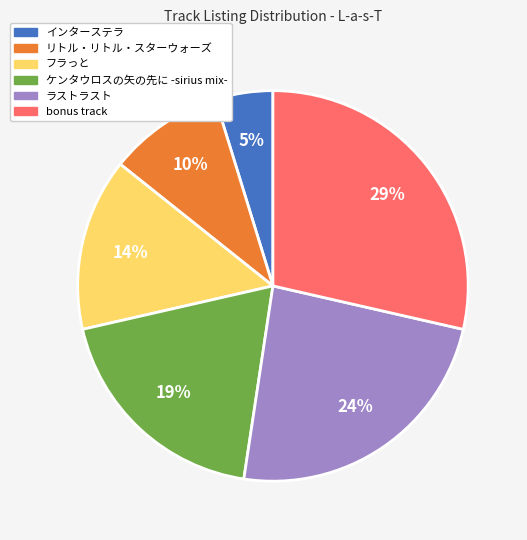

Rank the categories by value from lowest to highest.

インターステラ, リトル・リトル・スターウォーズ, フラっと, ケンタウロスの矢の先に -sirius mix-, ラストラスト, bonus track